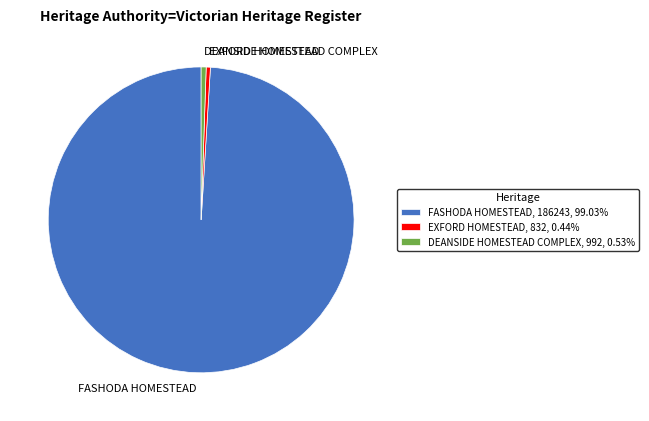

The DEANSIDE HOMESTEAD COMPLEX slice represents 1% of the pie. True or false?

True